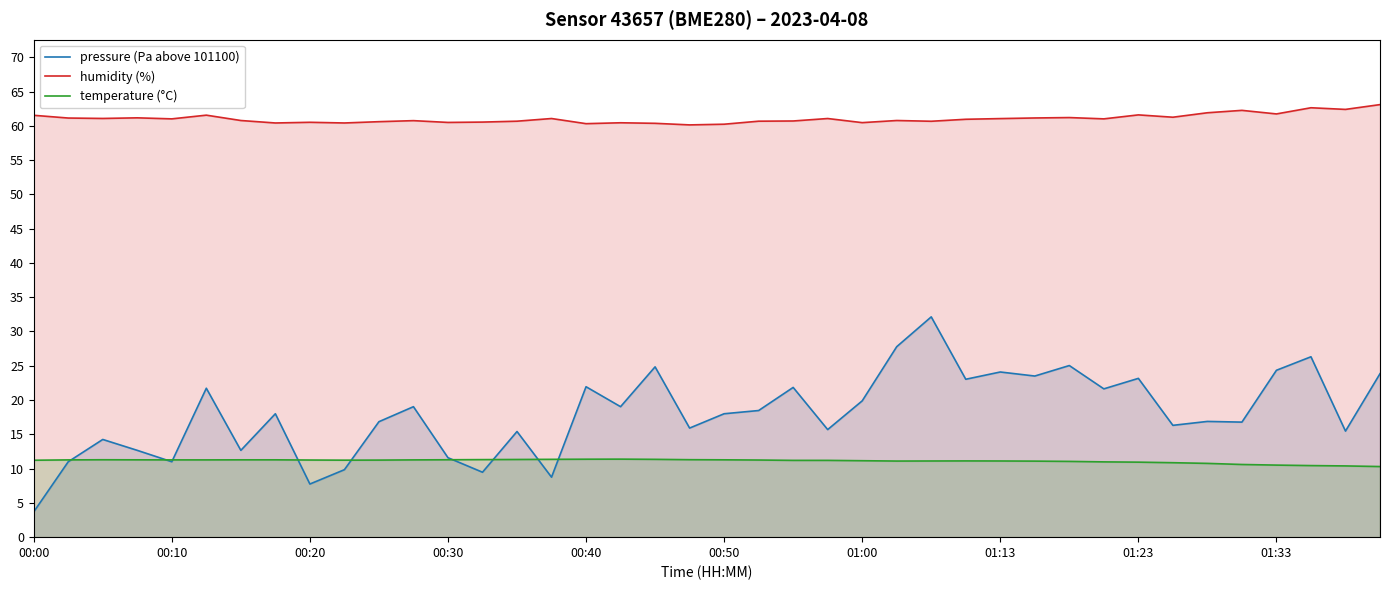

What is the spread (max minus min) of values at 11?

49.5